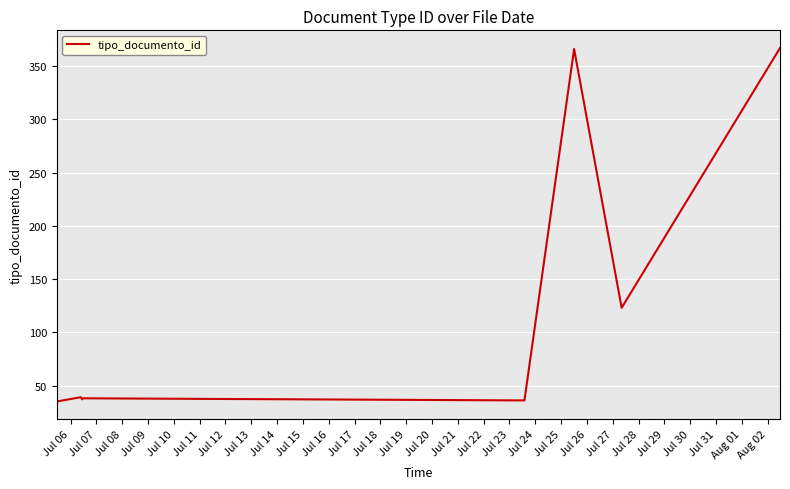

What is the greatest value displayed?

367